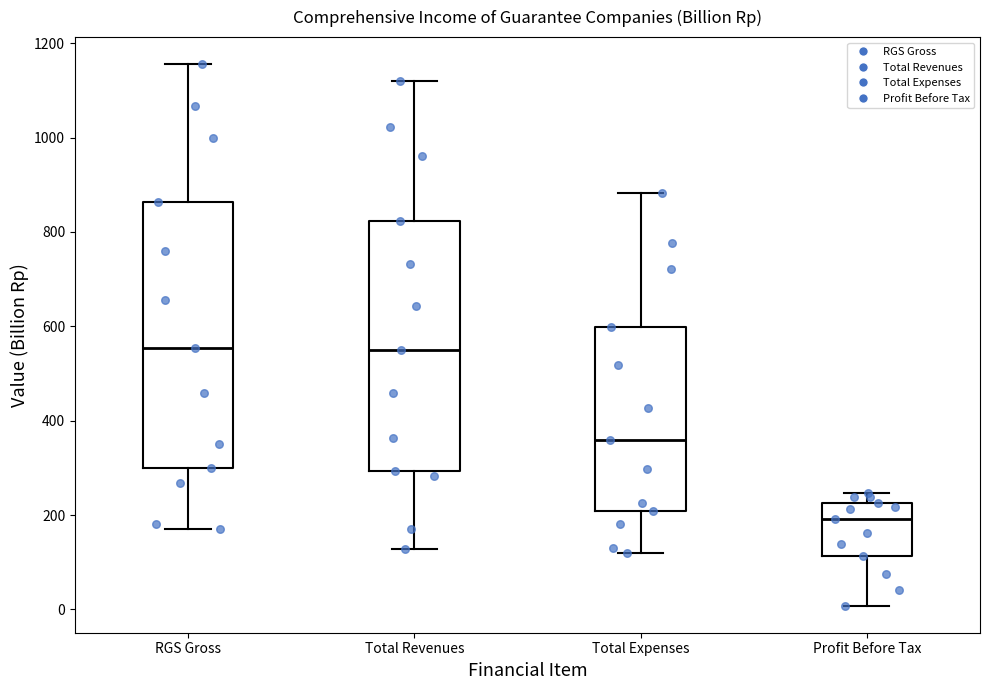

Where does the upper whisker of the box for Total Expenses end on the y-axis? The values are not printed on the chart, so give them approximately, as read against the axis.

880